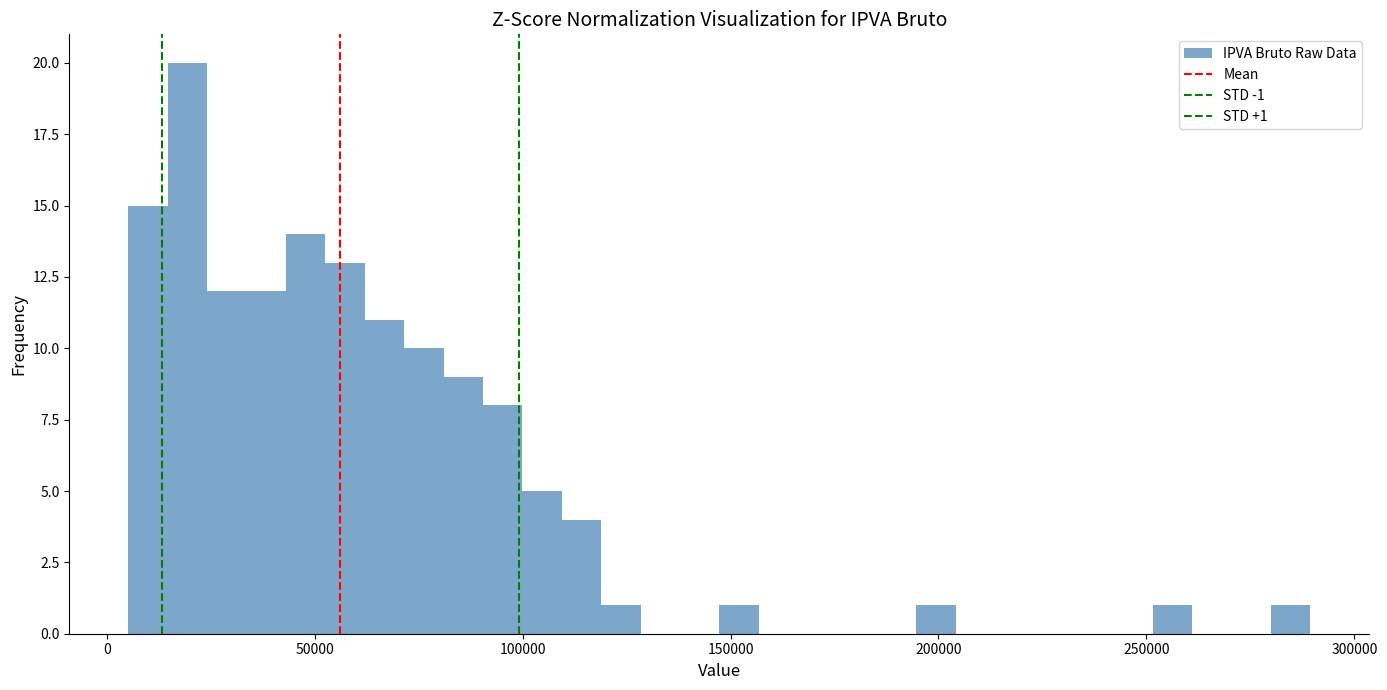

Read against the x-axis, roughly where is the centre of the tallest bar?

20000